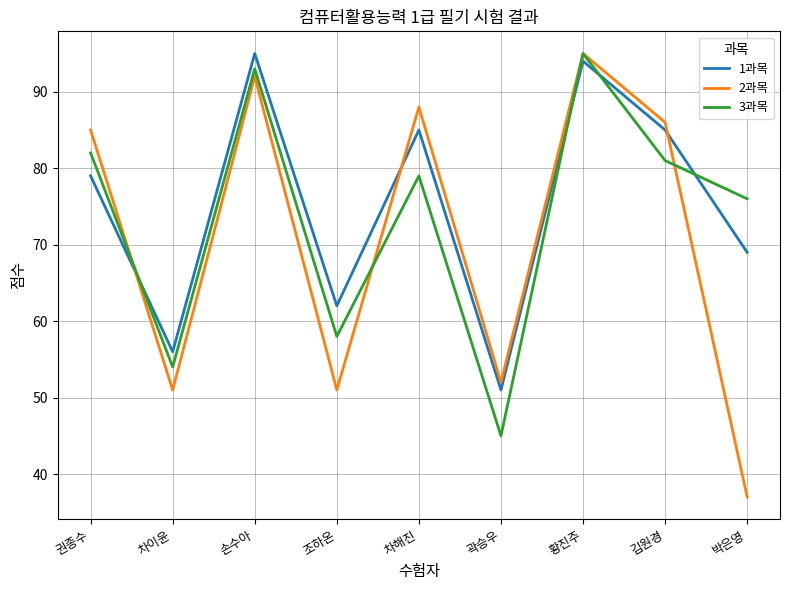

Is the value of 2과목 at 황진주 greater than the value of 3과목 at 김원경?

Yes